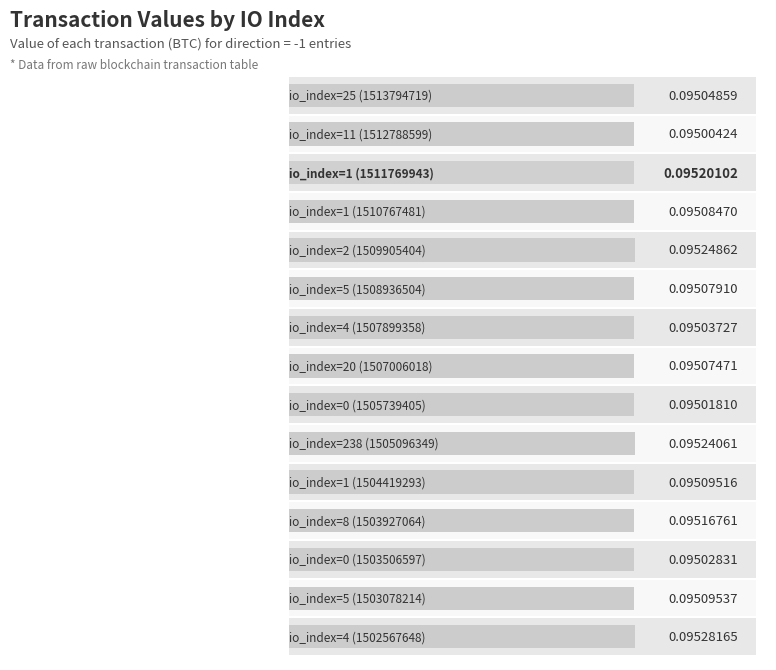

The value at 5 is 0.2. True or false?

False